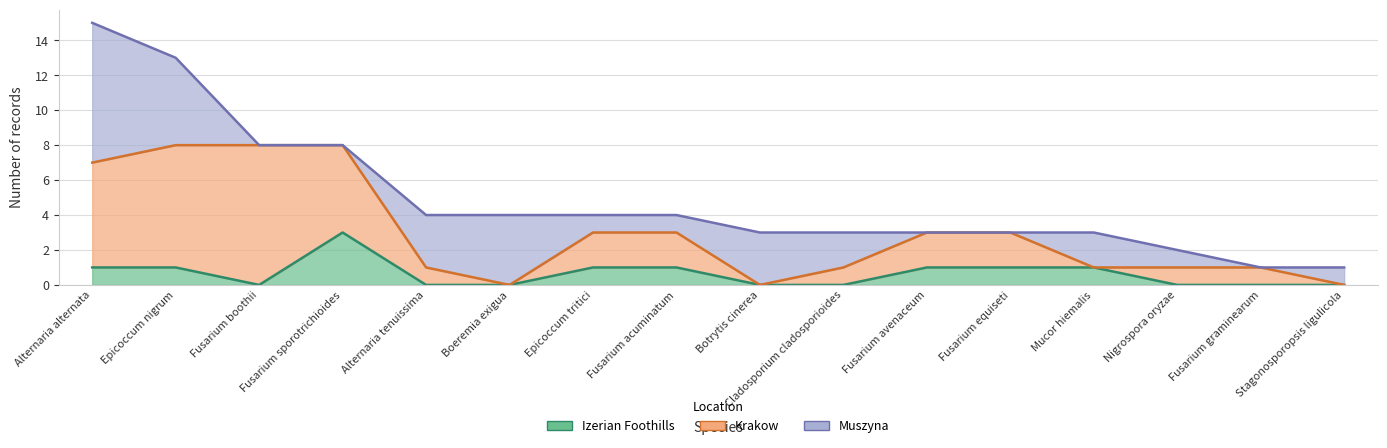

How many times do Muszyna and Izerian Foothills cross each other?

3